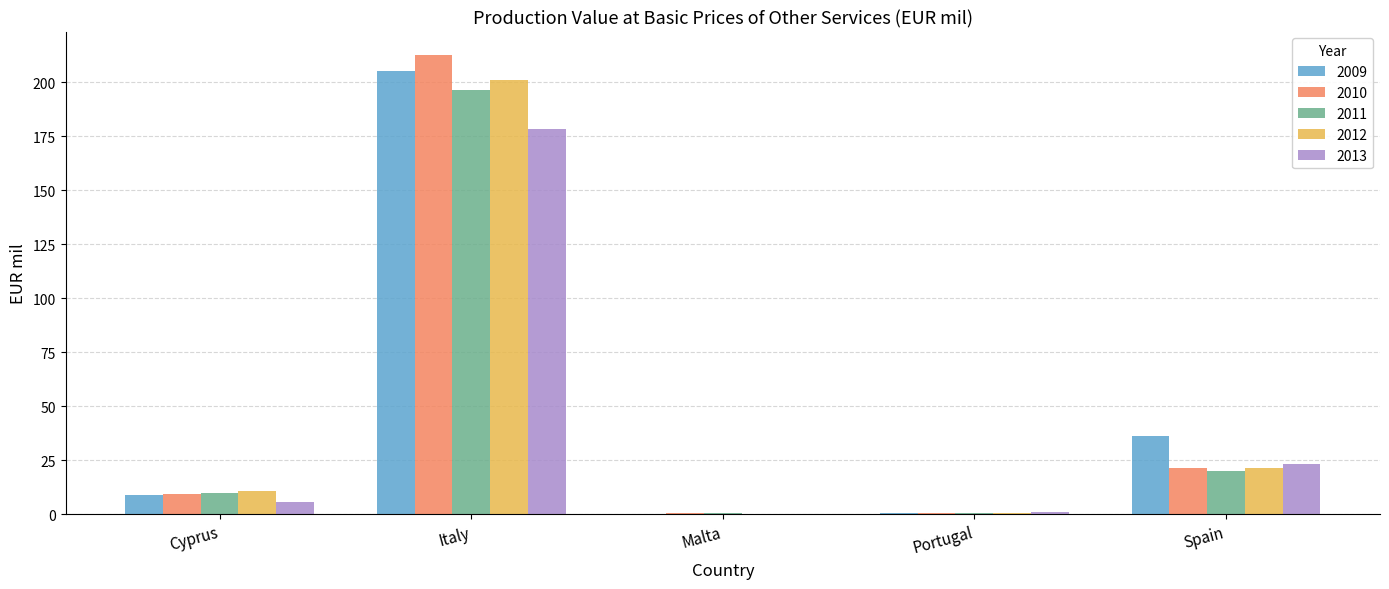

Where is 2010 nearest to the value 106?

Spain